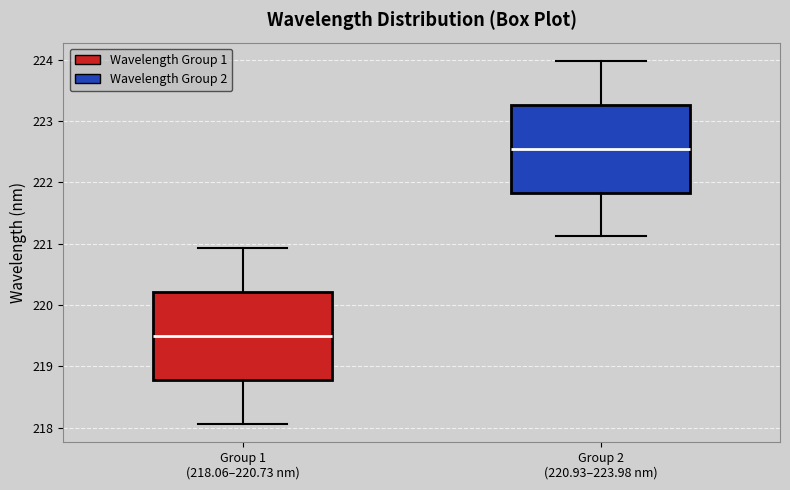

Which box's median line is the highest?

Group 2 (220.93–223.98 nm)